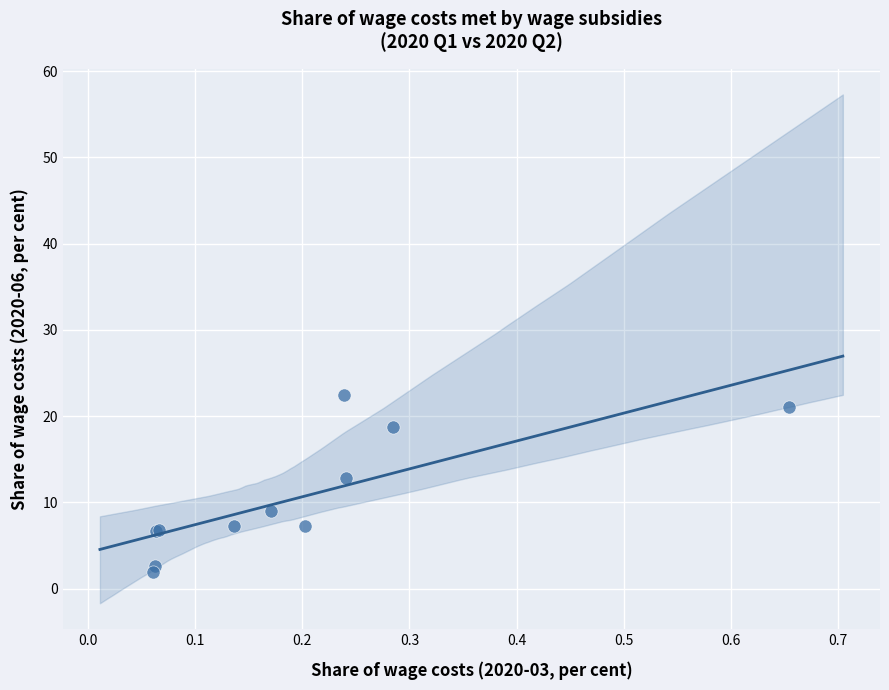

What Y value in the scatter plot is closest to 12?

12.8